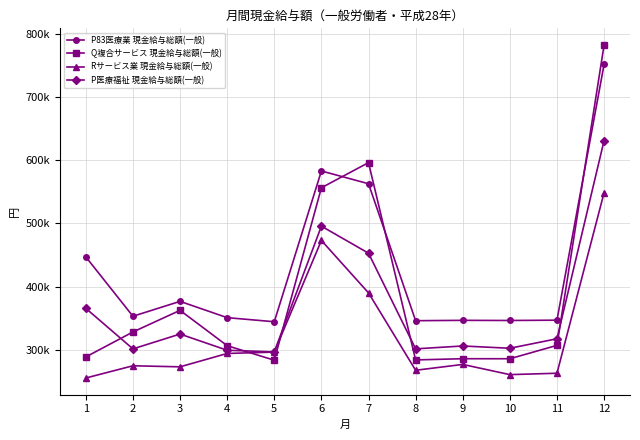

What are all the series names shown in the legend?

P83医療業 現金給与総額(一般), Q複合サービス 現金給与総額(一般), Rサービス業 現金給与総額(一般), P医療福祉 現金給与総額(一般)